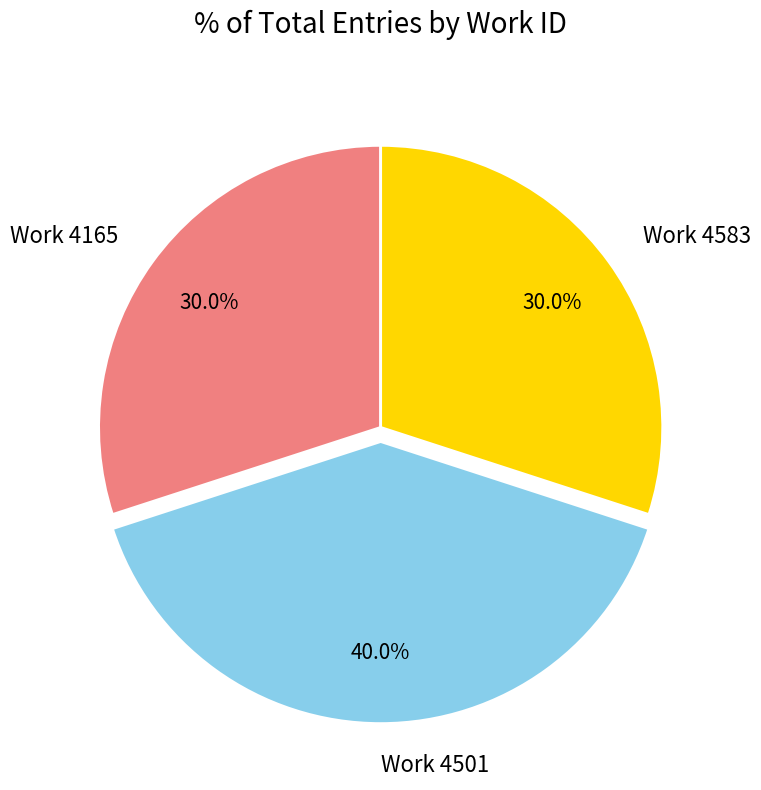

To the nearest percent, what is the average slice percentage?

33%